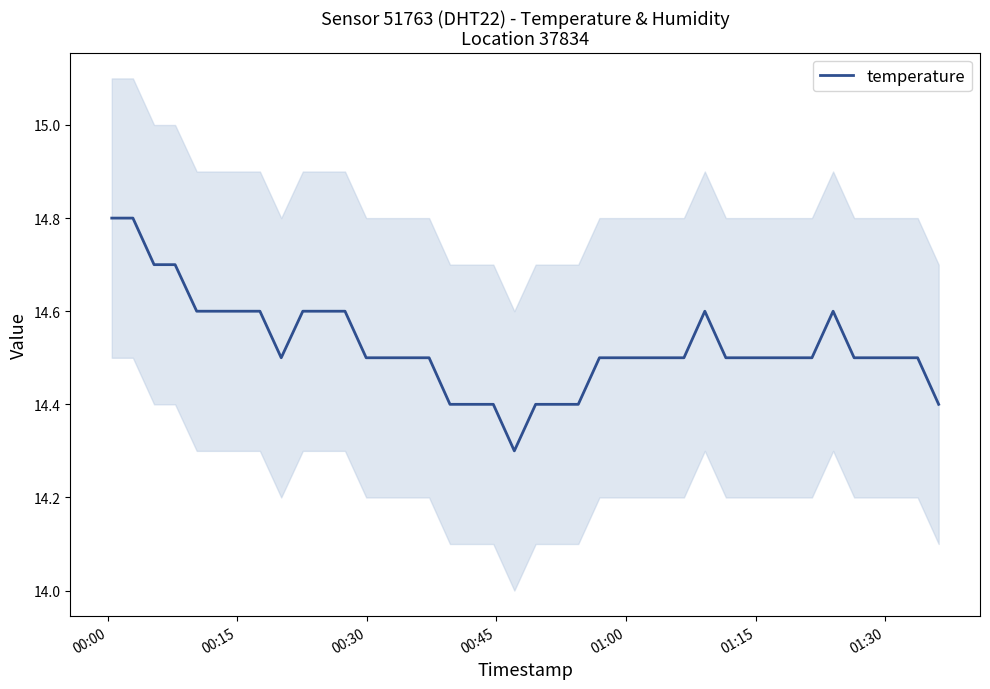

What is the highest value of the temperature series?

14.8